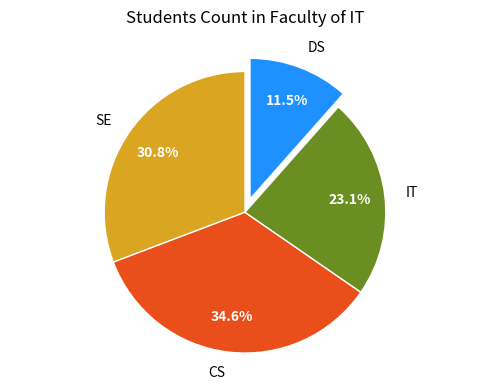

Between SE and IT, which is larger?

SE